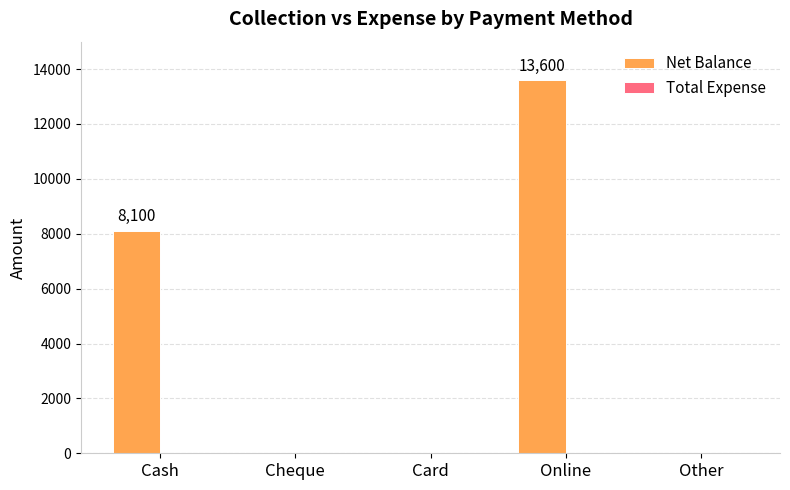

What is the sum of all values?

21700